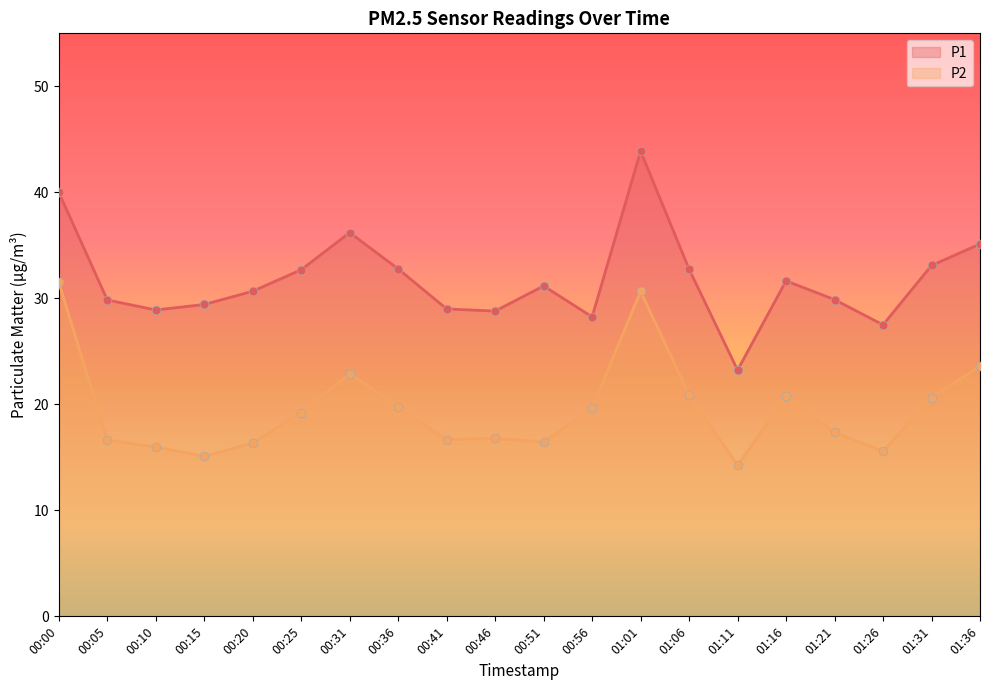

At which category is the sum across all series the highest?

01:01